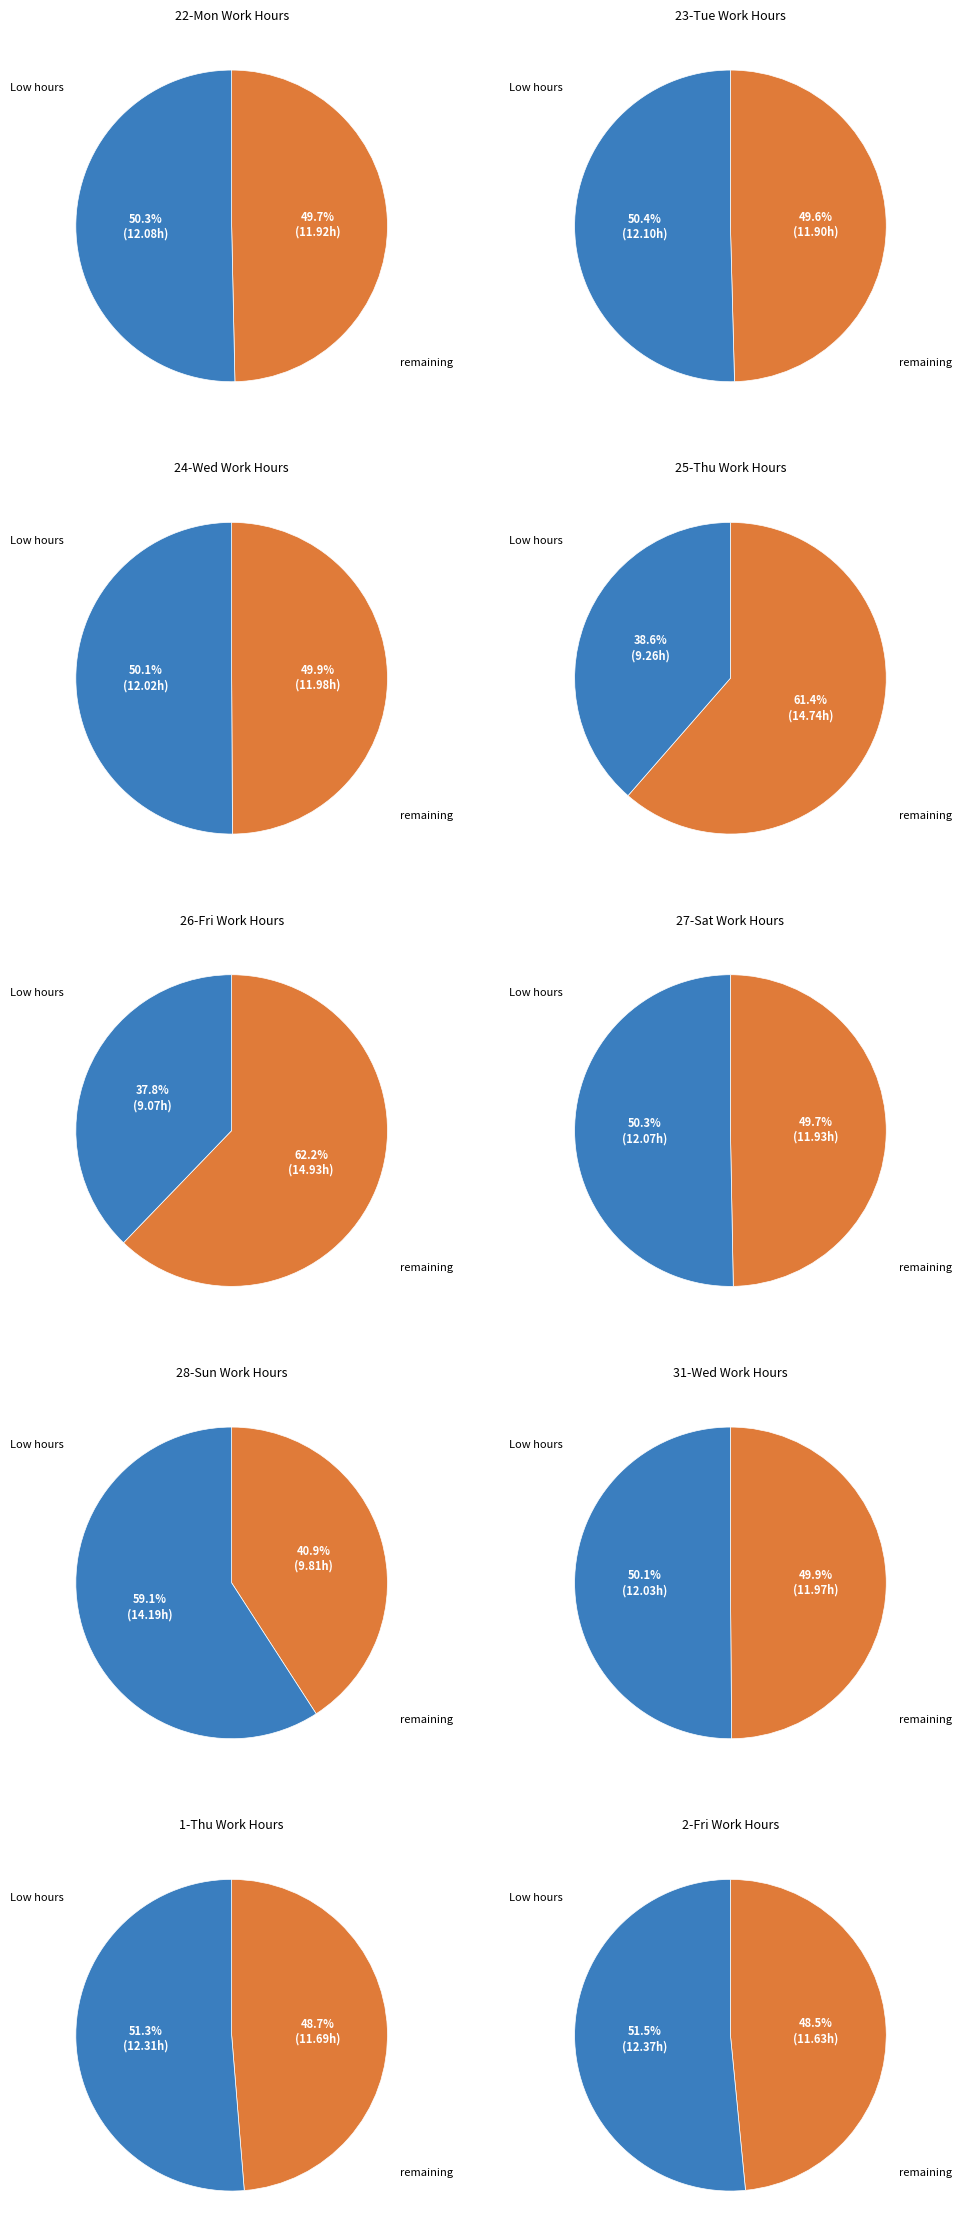

Count the number of slices in the pie.

20